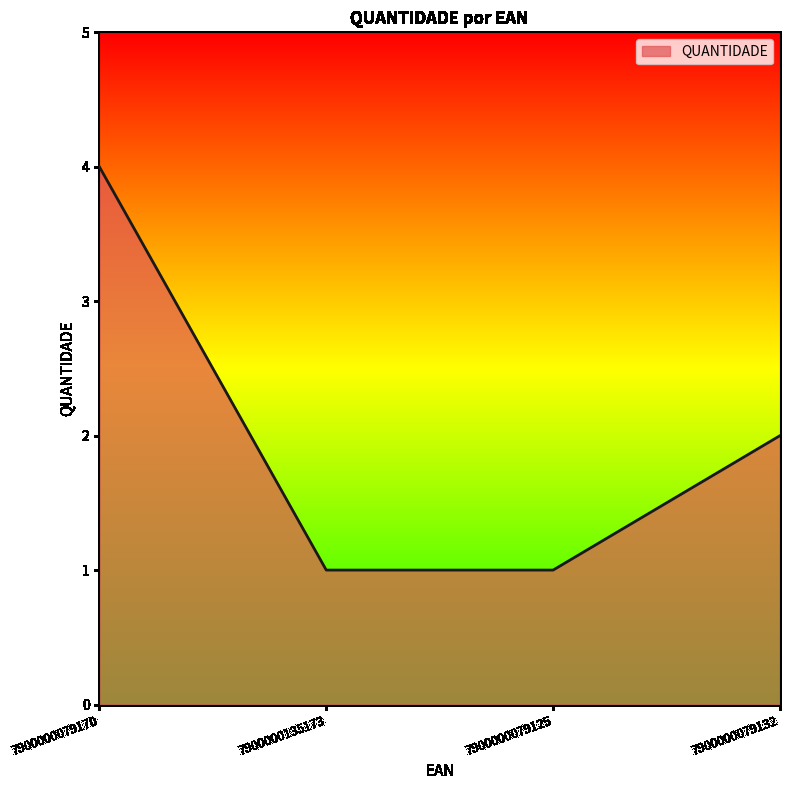

What is the change in value from 7900000135173 to 7900000079132?

+1